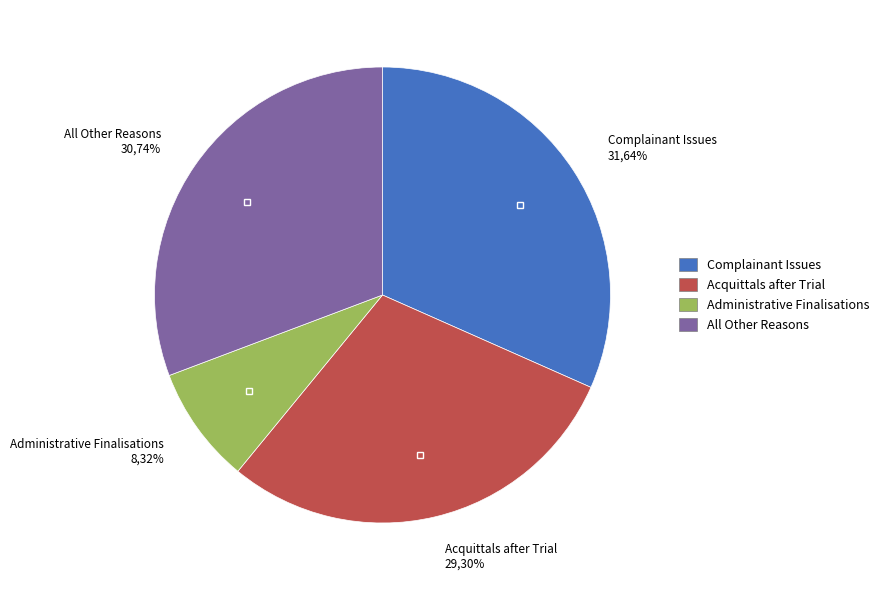

Which has a higher value, Administrative Finalisations or Complainant Issues?

Complainant Issues